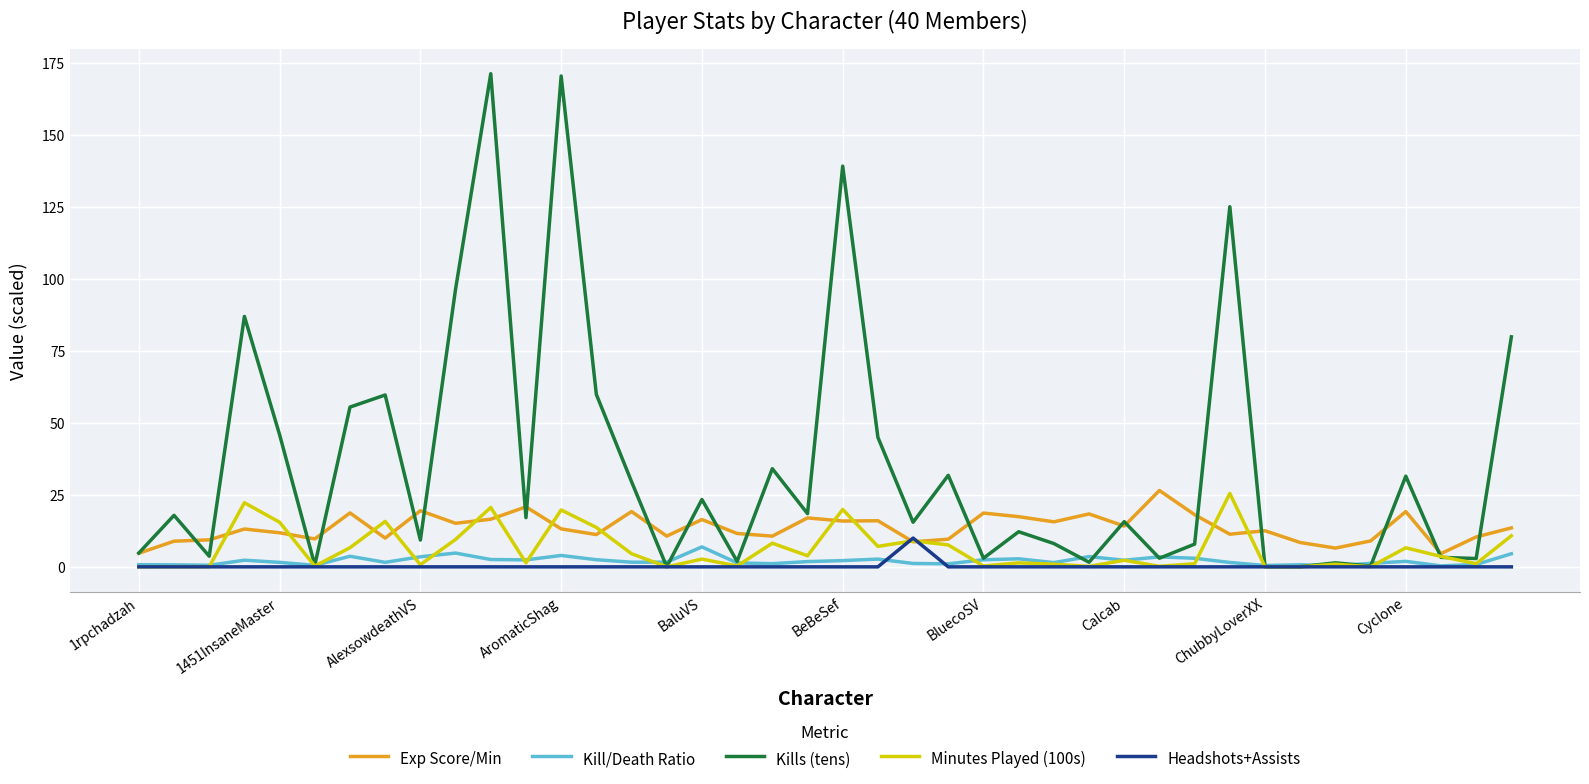

What is the greatest value displayed?

171.3